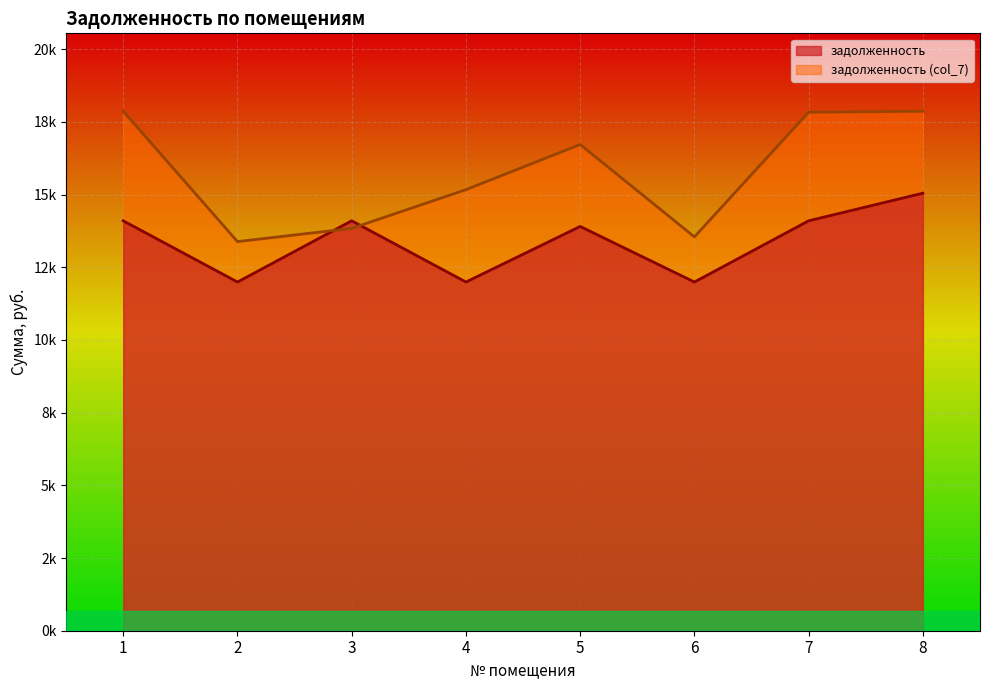

Rank the categories by задолженность value from highest to lowest.

8, 1, 3, 7, 5, 2, 4, 6